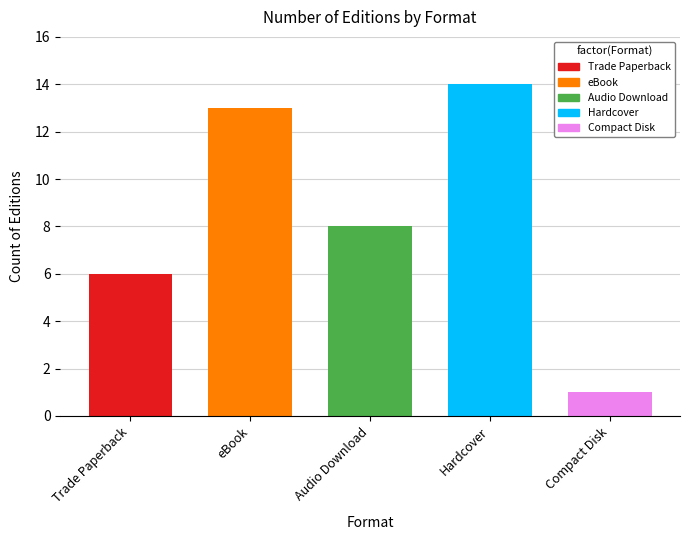

Where is the data nearest to the value 7?

Trade Paperback